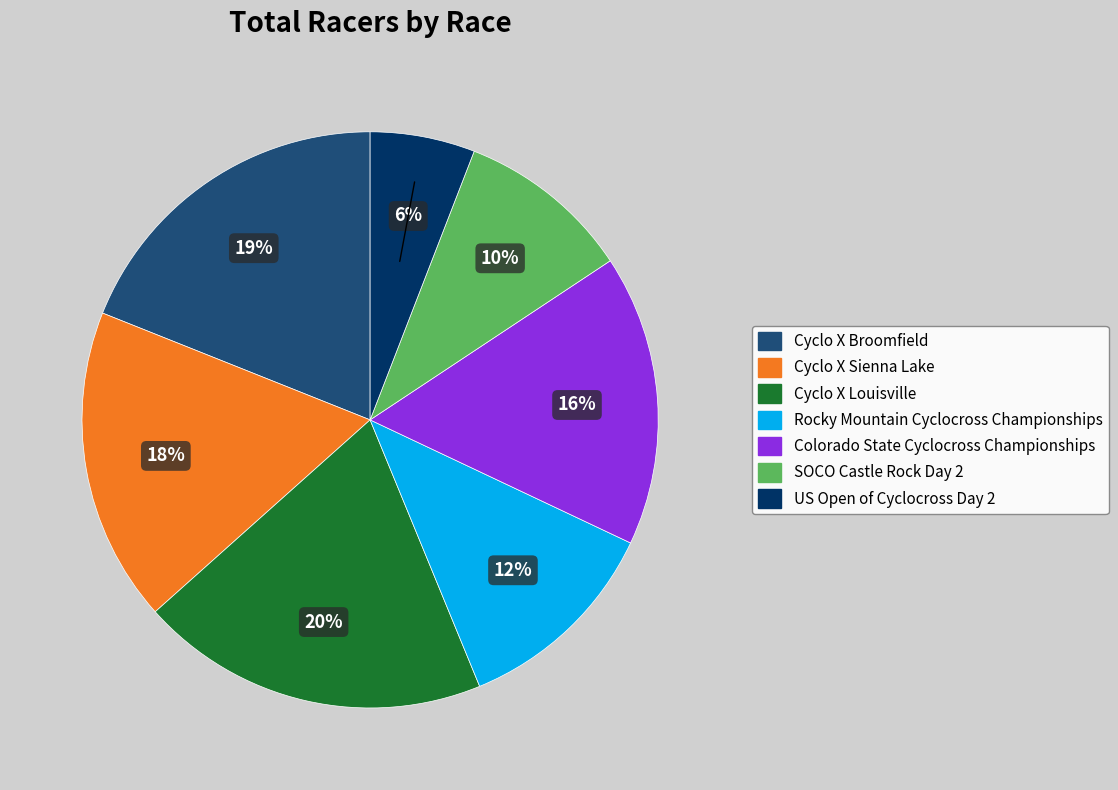

Is the sum of SOCO Castle Rock Day 2 and Cyclo X Sienna Lake greater than half?

No